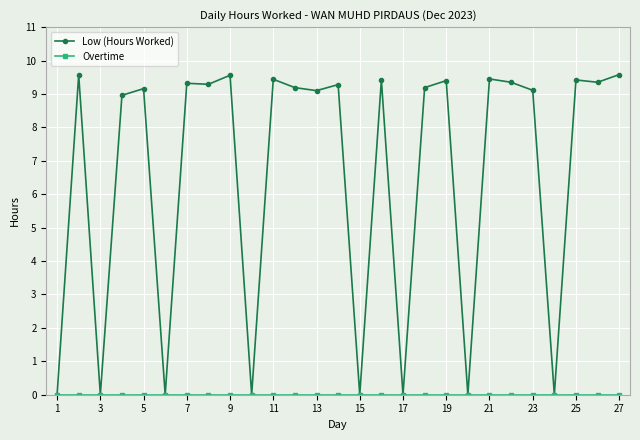

At how many categories does at least one series exceed 4?

19